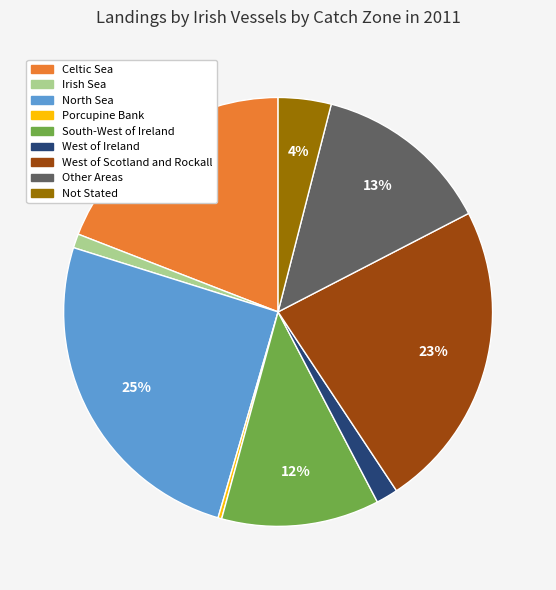

To the nearest percent, what is the combined percentage of Irish Sea and North Sea?

26%